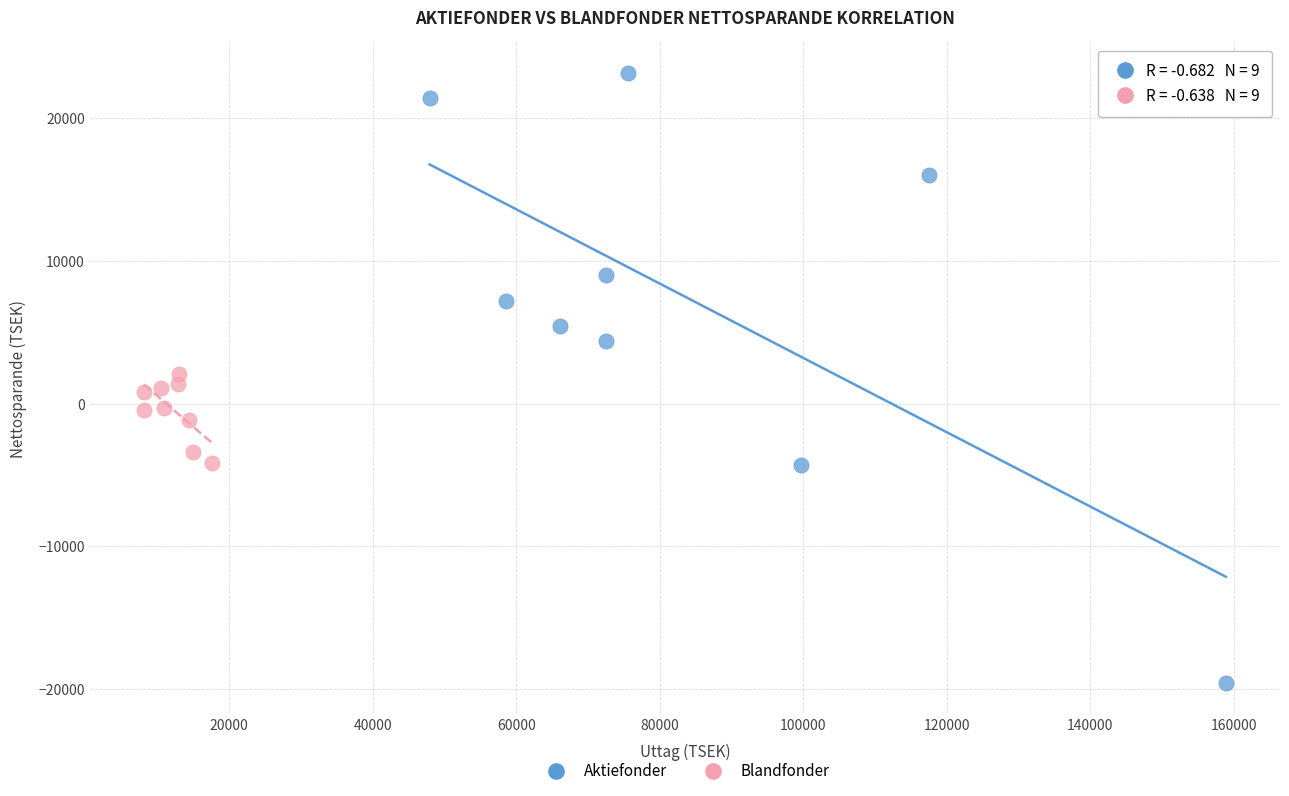

Which series contains the lowest Y value?

Aktiefonder